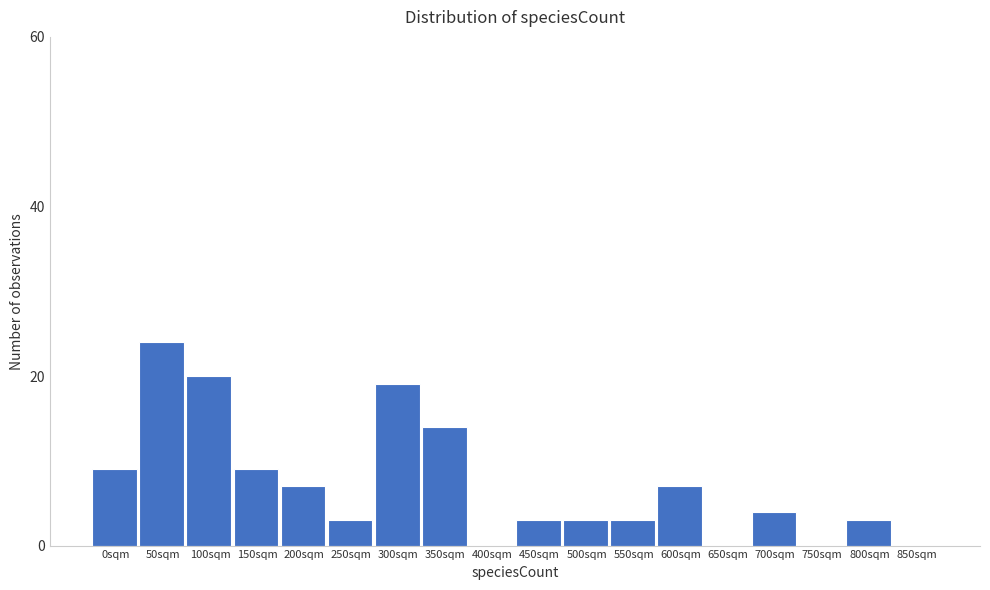

Reading left to right, transcribe all the data shown in this chart.

0sqm=9	50sqm=24	100sqm=20	150sqm=9	200sqm=7	250sqm=3	300sqm=19	350sqm=14	400sqm=0	450sqm=3	500sqm=3	550sqm=3	600sqm=7	650sqm=0	700sqm=4	750sqm=0	800sqm=3	850sqm=0